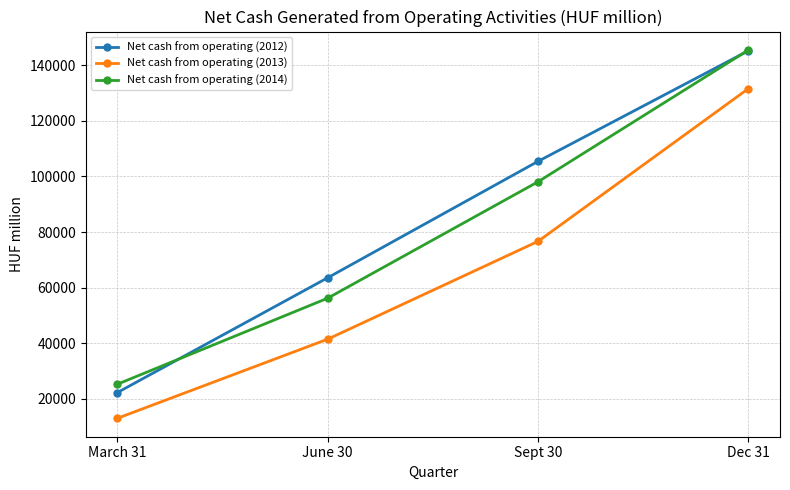

How many lines are shown in the chart?

3